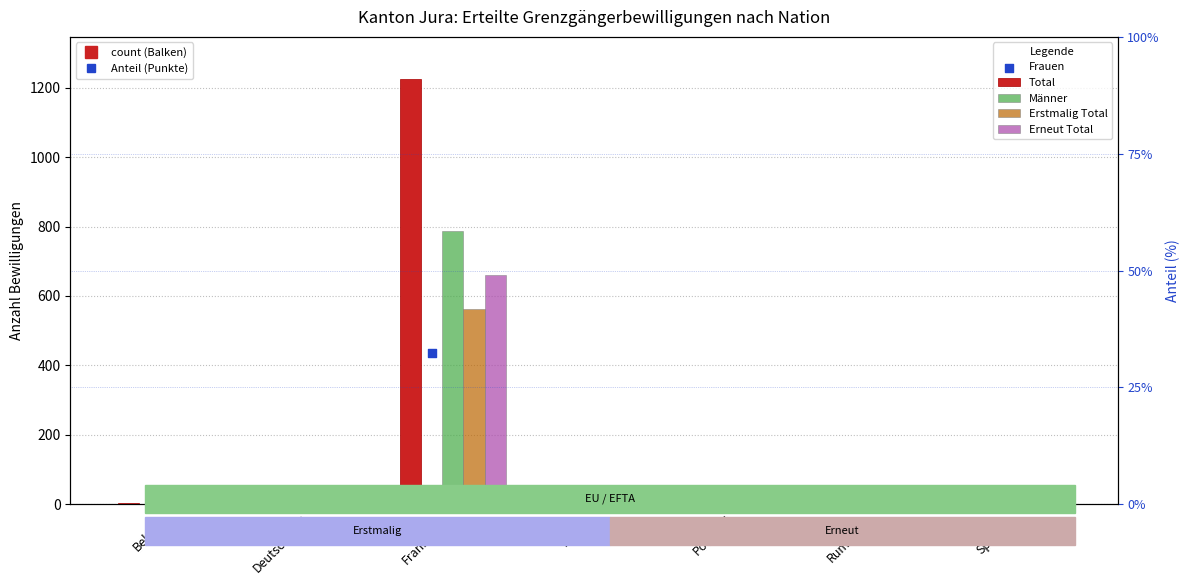

At which category is the sum across all series the highest?

Frankreich